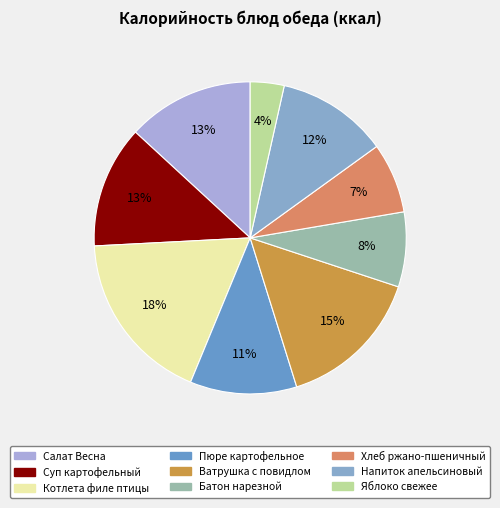

How many segments does this pie chart have?

9